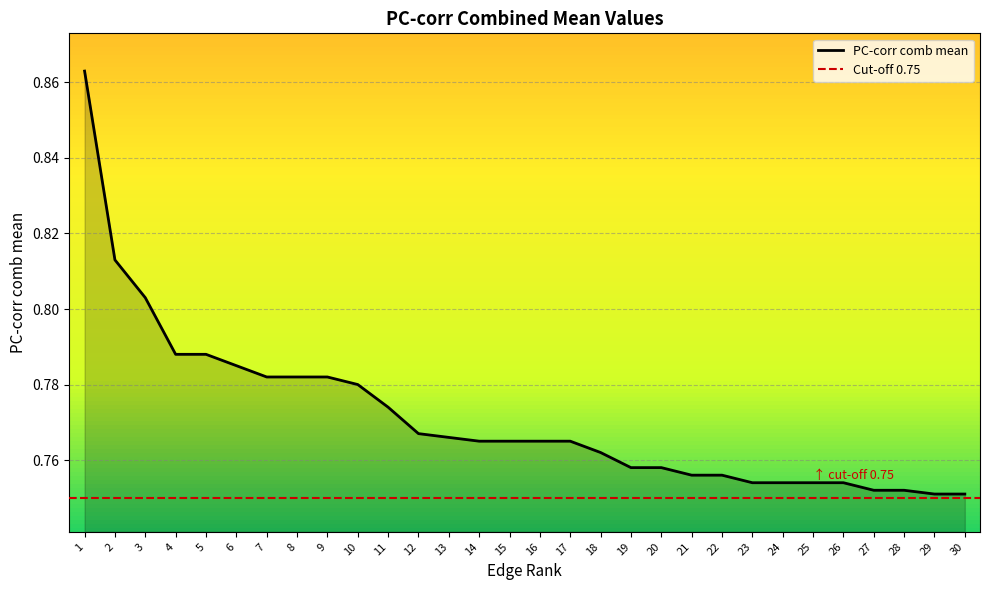

At which label is the value closest to 0?

29